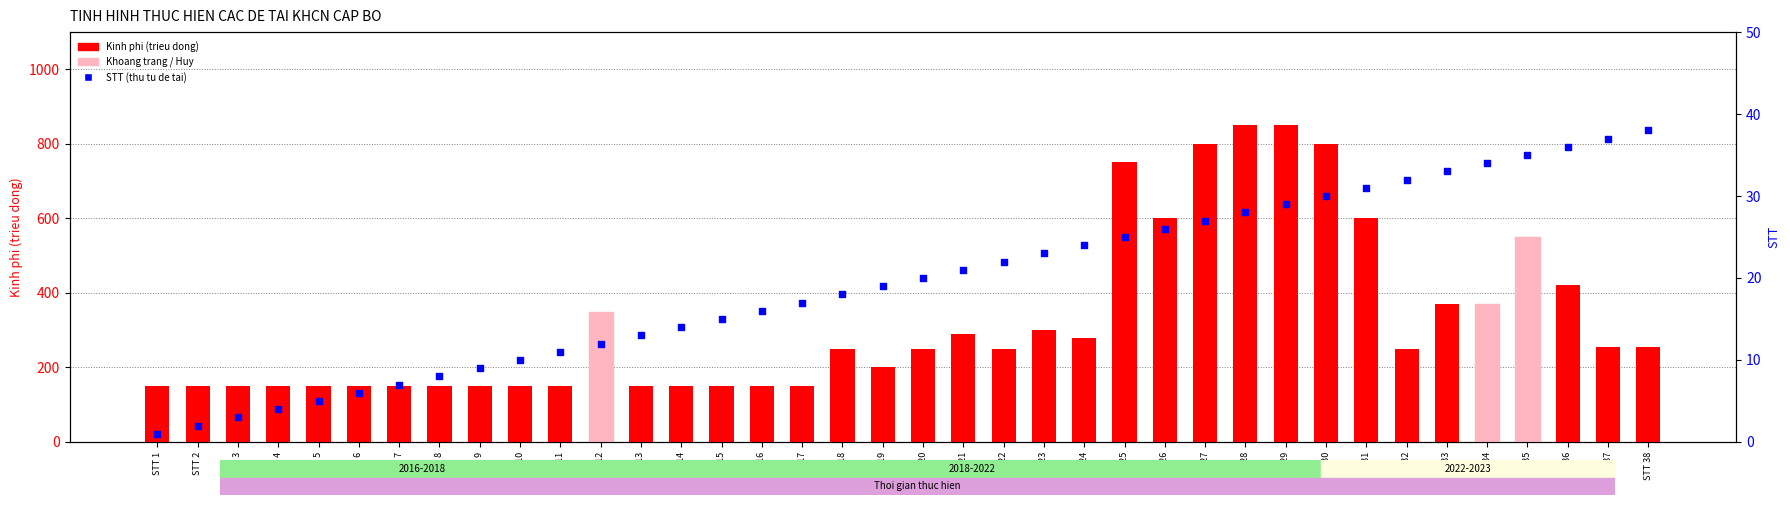

Which series contains the highest Y value?

Kinh phi (trieu dong)